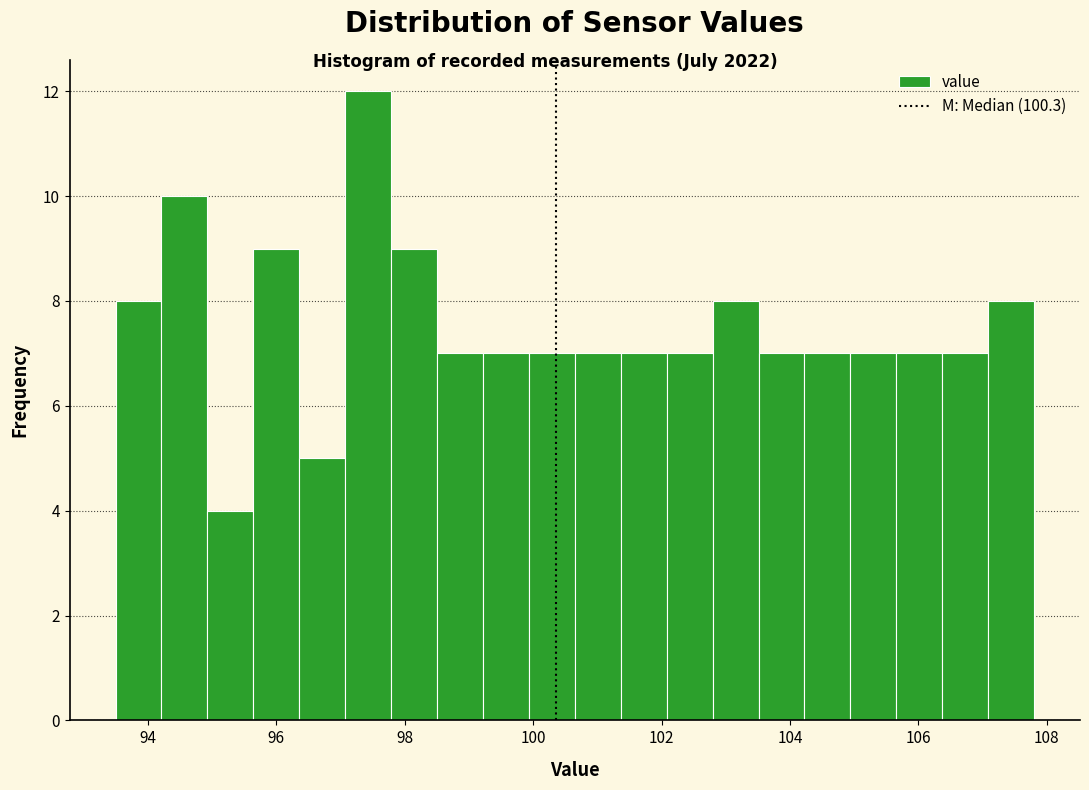

Around what value on the x-axis is the tallest bar? Give the approximate position of its centre, as read against the axis.

97.4